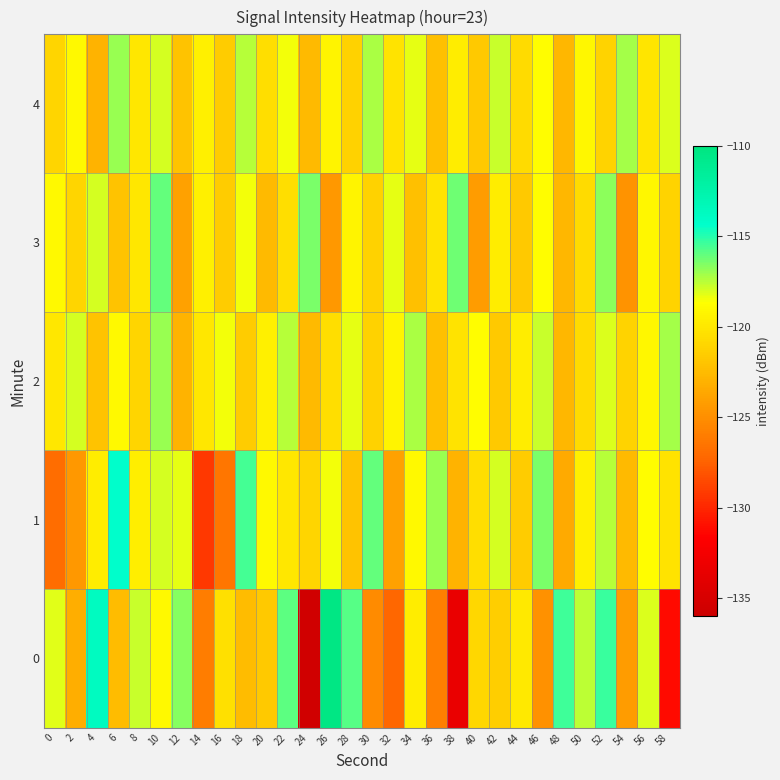

At how many categories does at least one series exceed -124?

30